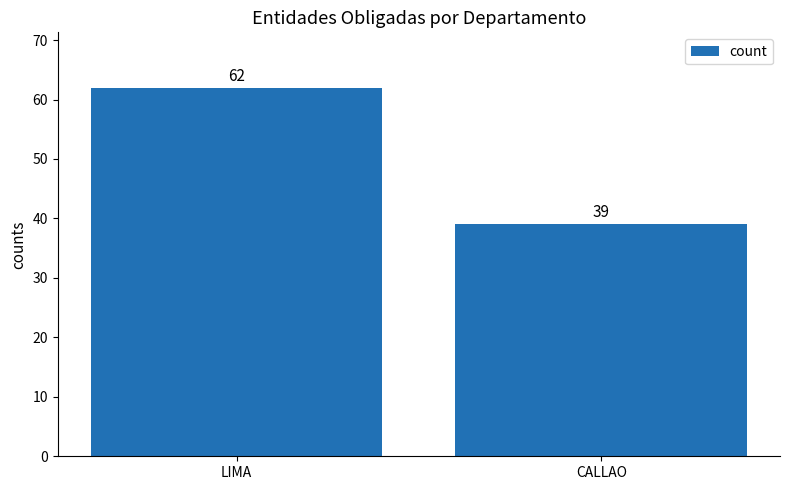

What is the change in value from LIMA to CALLAO?

-23